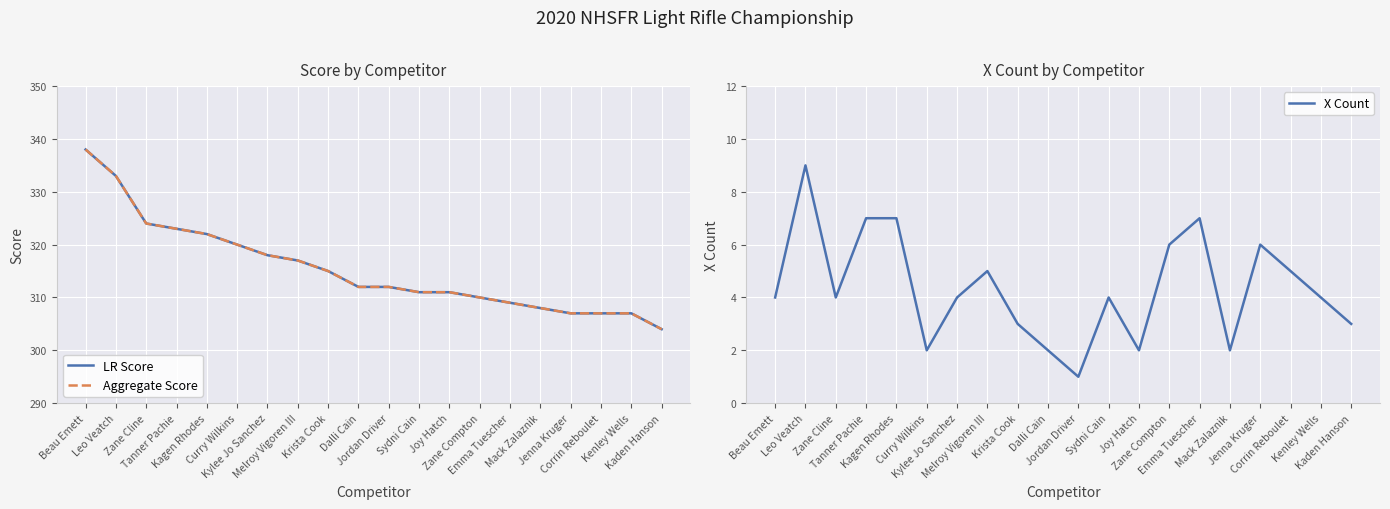

Which category has the highest value across all series?

Beau Emett